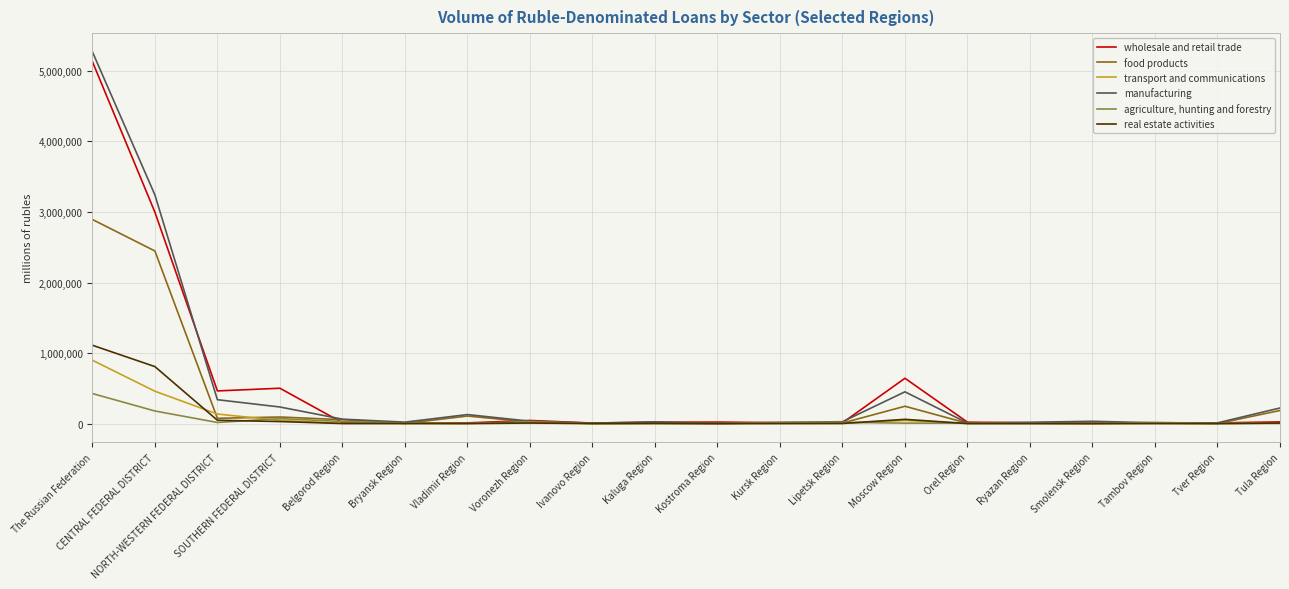

At Lipetsk Region, list the series in order from largest to smallest.

manufacturing, agriculture, hunting and forestry, wholesale and retail trade, food products, transport and communications, real estate activities